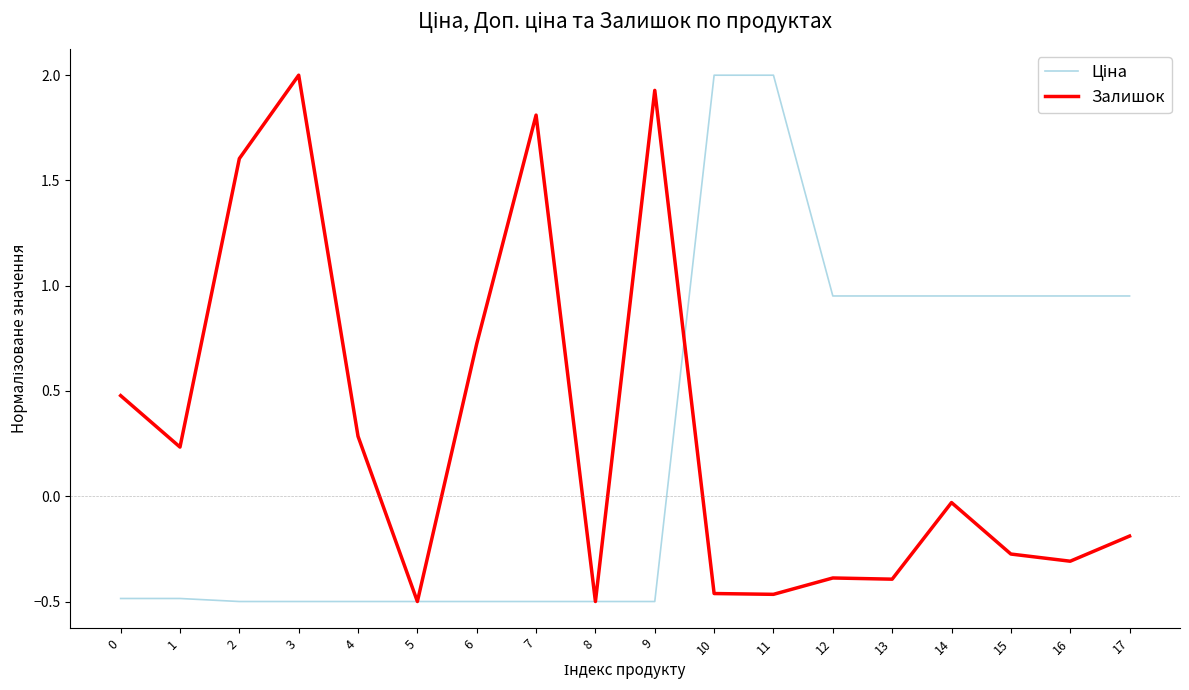

At which label is Залишок closest to 0?

14